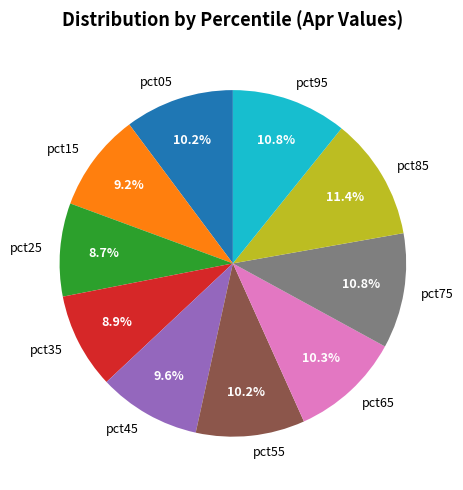

How many slices are in this pie chart?

10